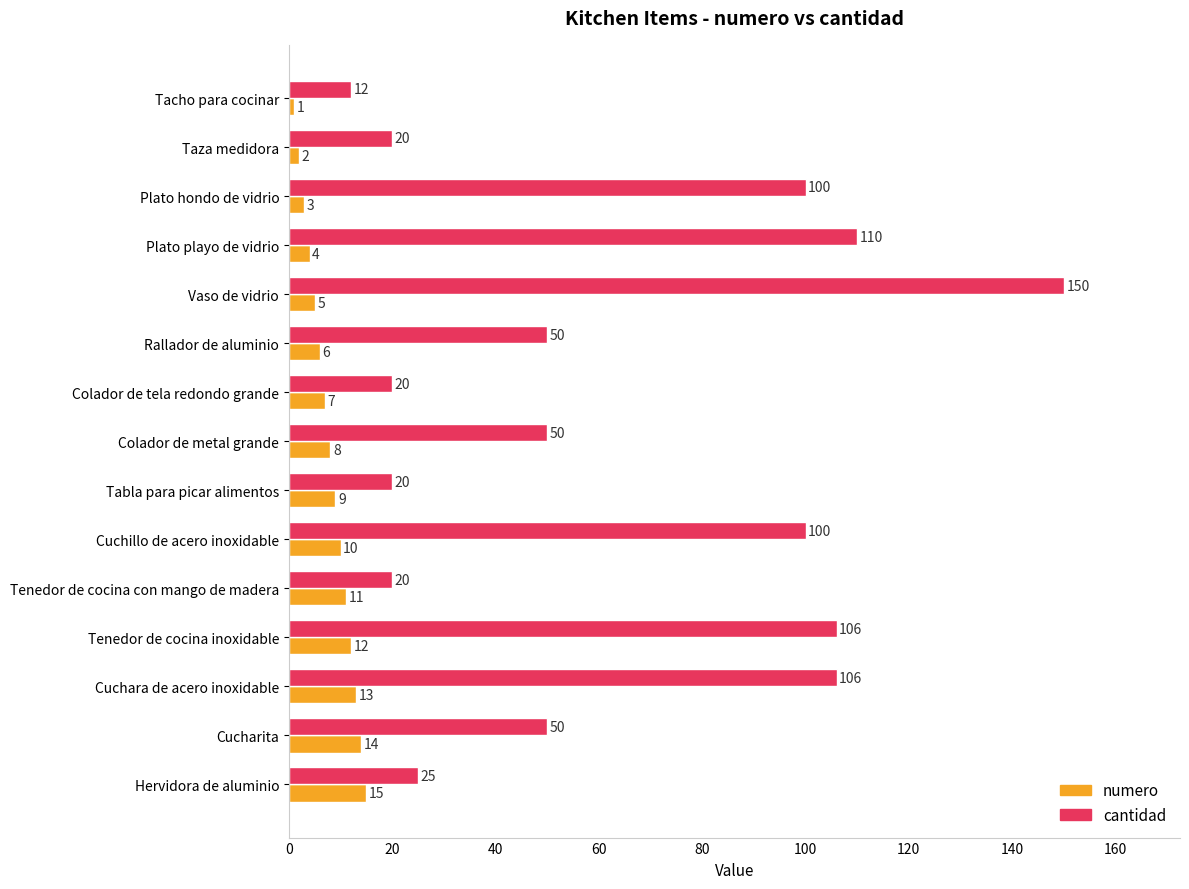

True or false: cantidad has a value of 66 at Vaso de vidrio.

False